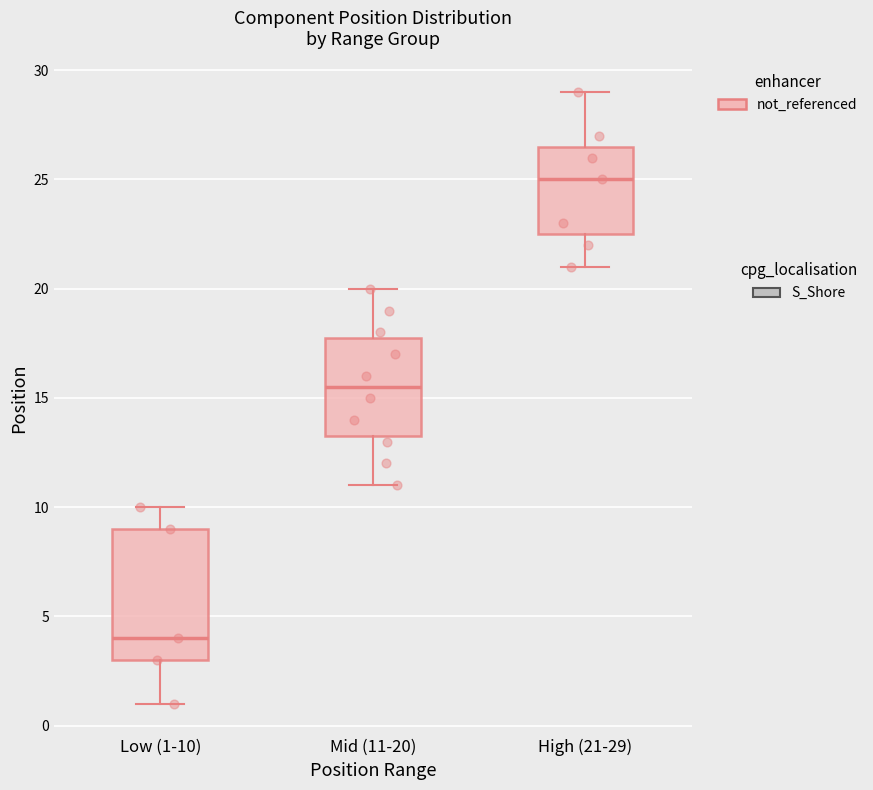

Reading left to right, read every box against the y-axis: the position of its median line, the range the box covers, and the ends of its whiskers. The values are not printed on the chart, so give them approximately, as read against the axis.

Low (1-10): median 4.0, box 3.0 to 9.0, whiskers 1.0 to 10.0
Mid (11-20): median 15.5, box 13.5 to 18.0, whiskers 11.0 to 20.0
High (21-29): median 25.0, box 22.5 to 26.5, whiskers 21.0 to 29.0